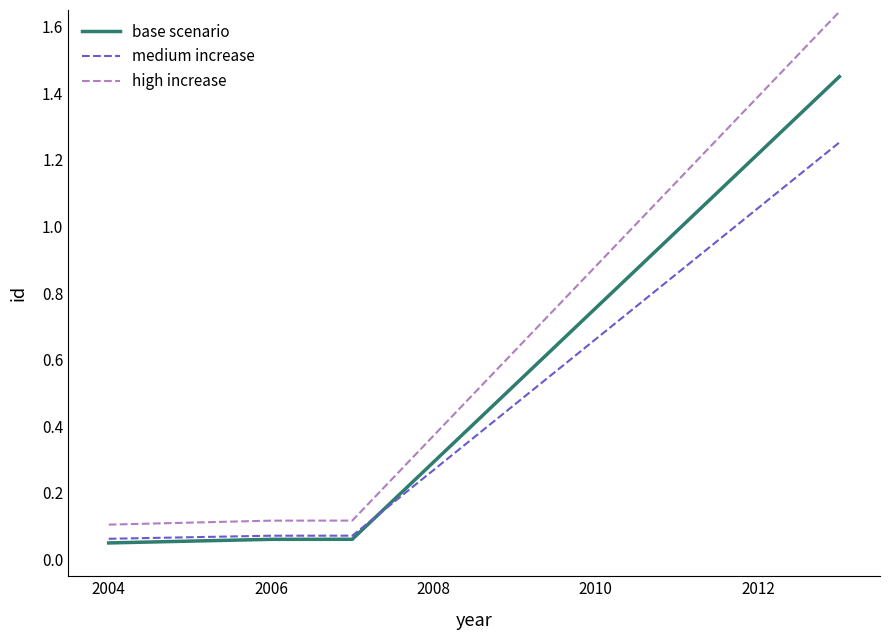

True or false: medium increase and high increase intersect in this chart.

False